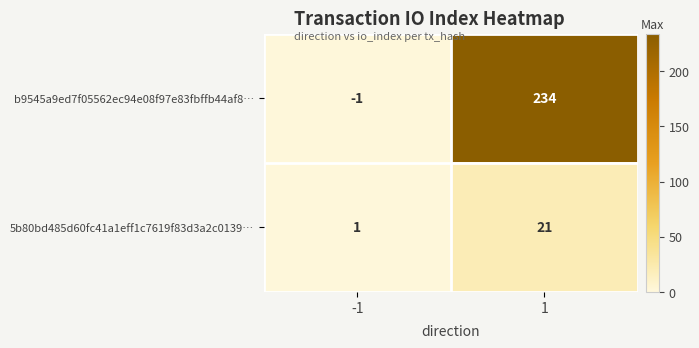

Rank the series by their average value, from lowest to highest.

5b80bd485d60fc41a1eff1c7619f83d3a2c0139…, b9545a9ed7f05562ec94e08f97e83fbffb44af8…